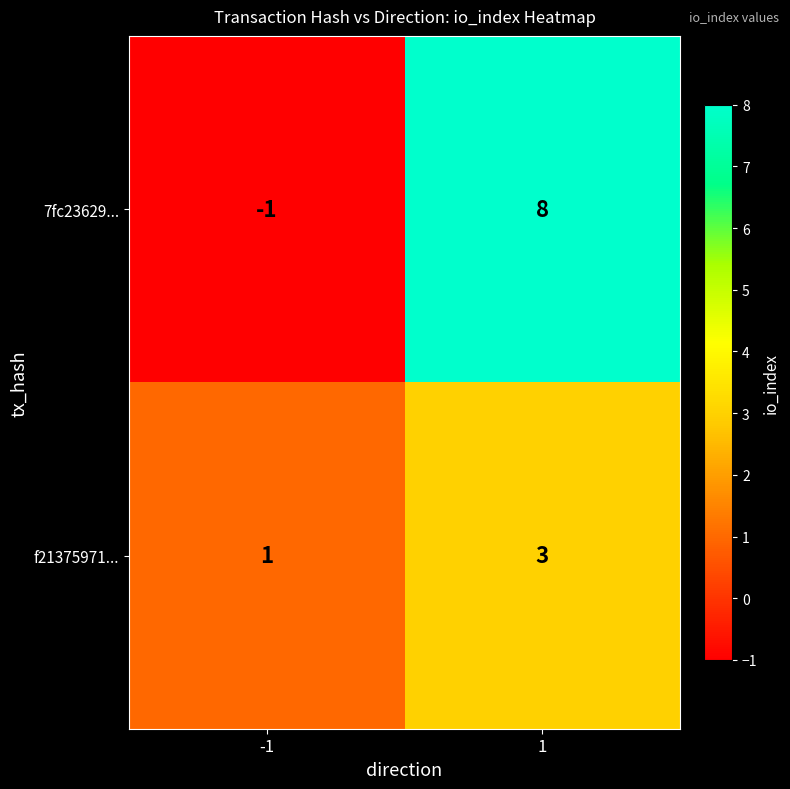

At which category is the sum across all series the highest?

1